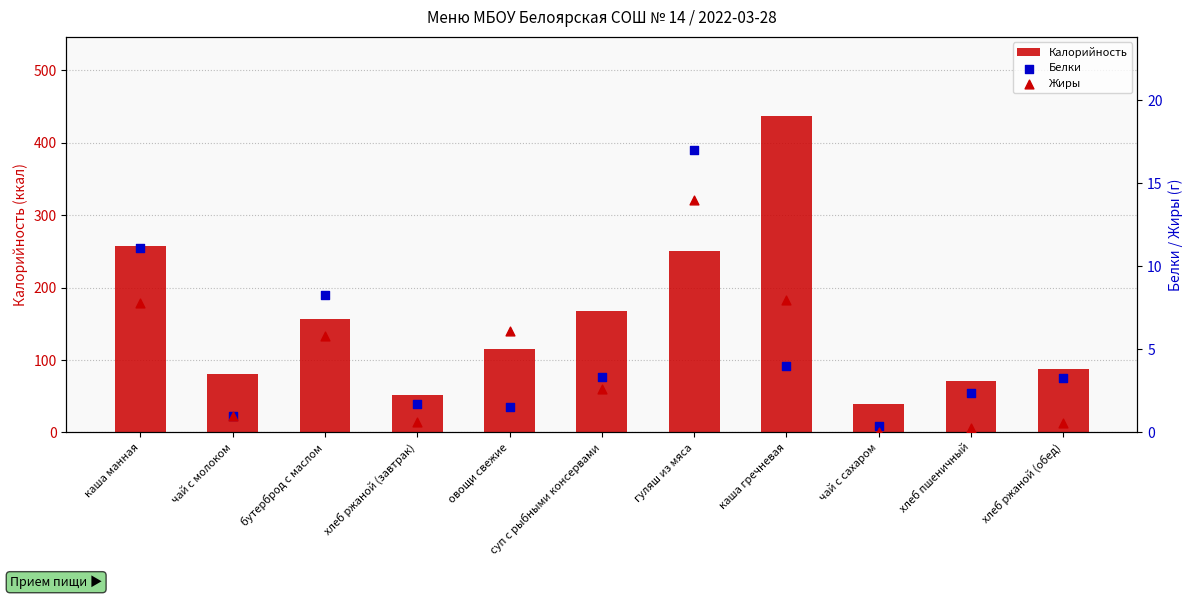

Which series contains the highest Y value?

Калорийность